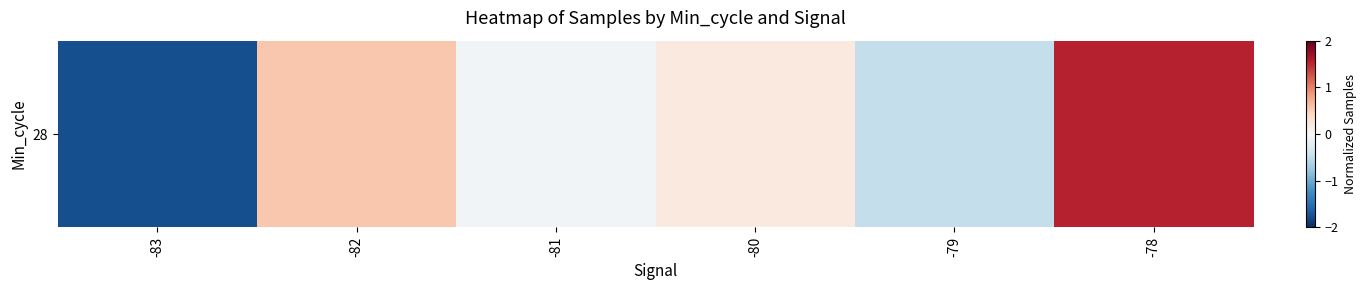

What is the sum of the values at -83 and -82?

-1.2